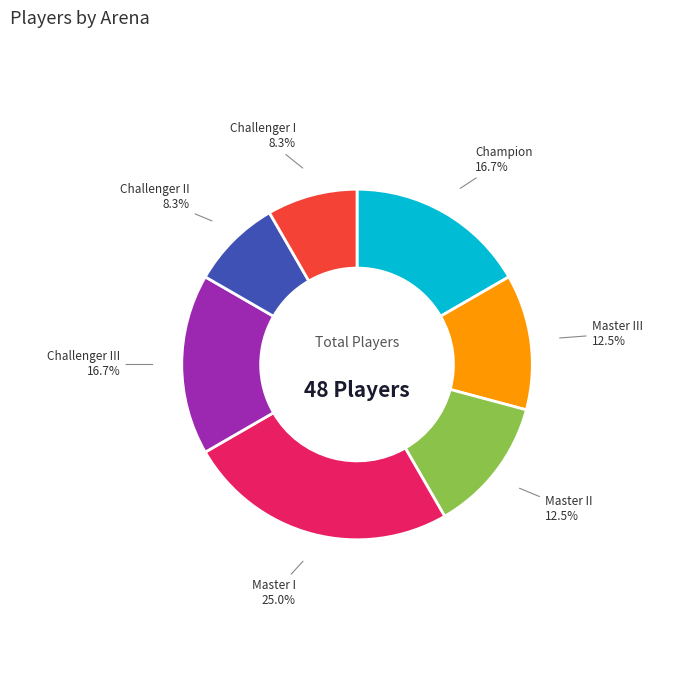

Is there a majority slice in this chart?

No